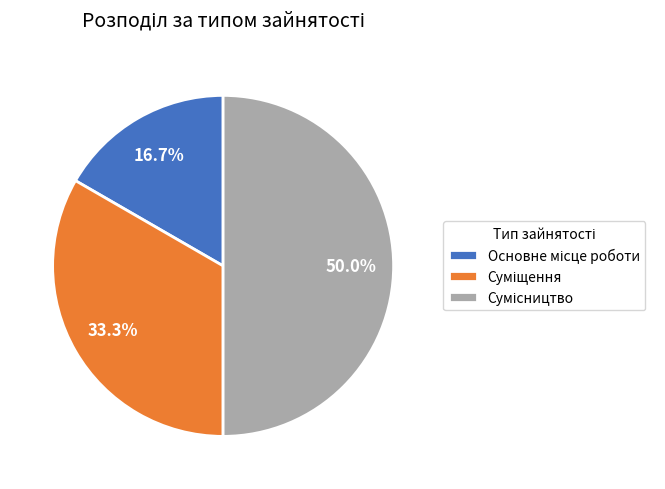

How many segments does this pie chart have?

3